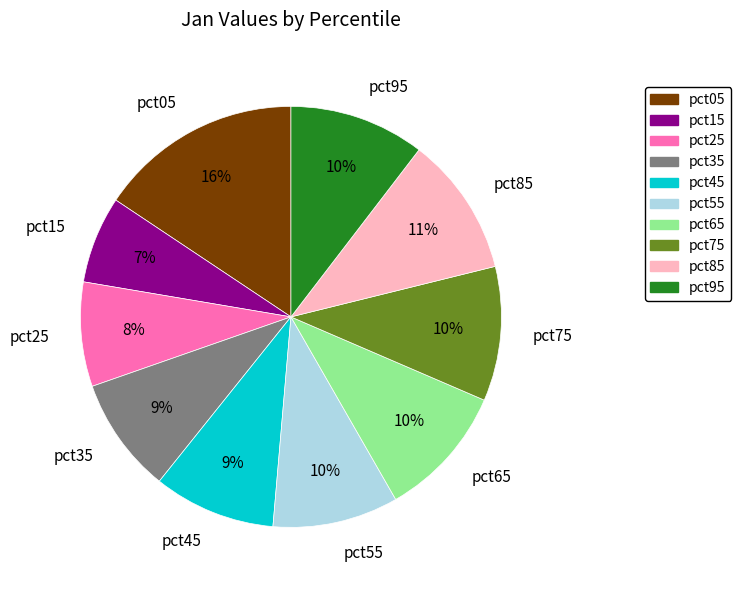

Is it true that pct75 is 1% of the pie?

False